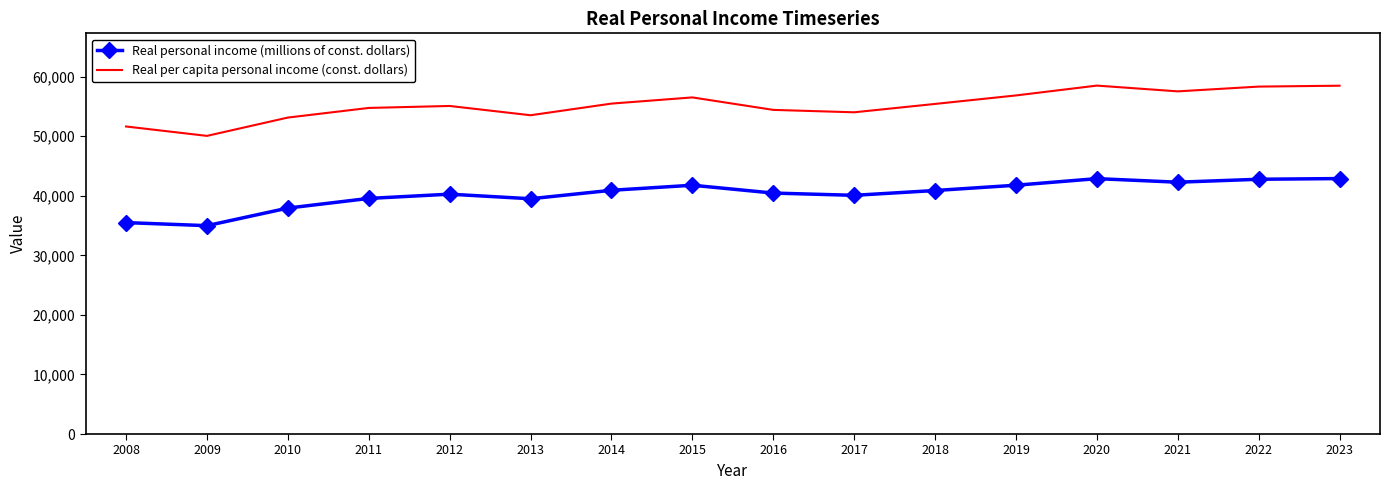

What is the greatest value displayed?

58487.0